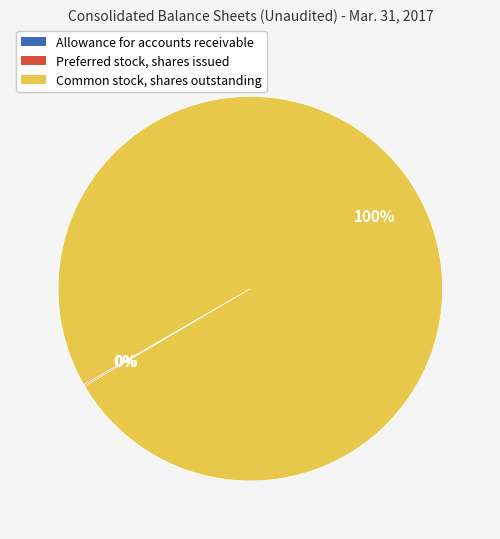

What is the majority slice?

Common stock, shares outstanding